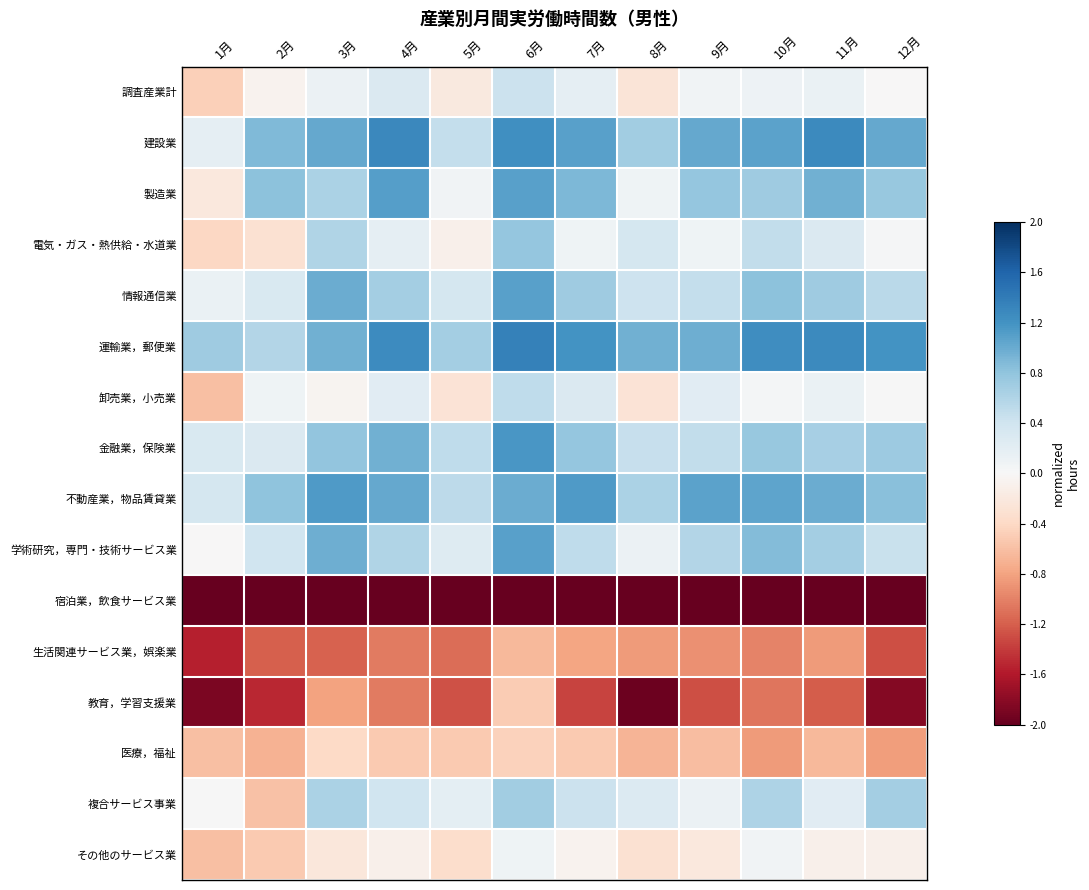

At how many categories does at least one series exceed -1?

12